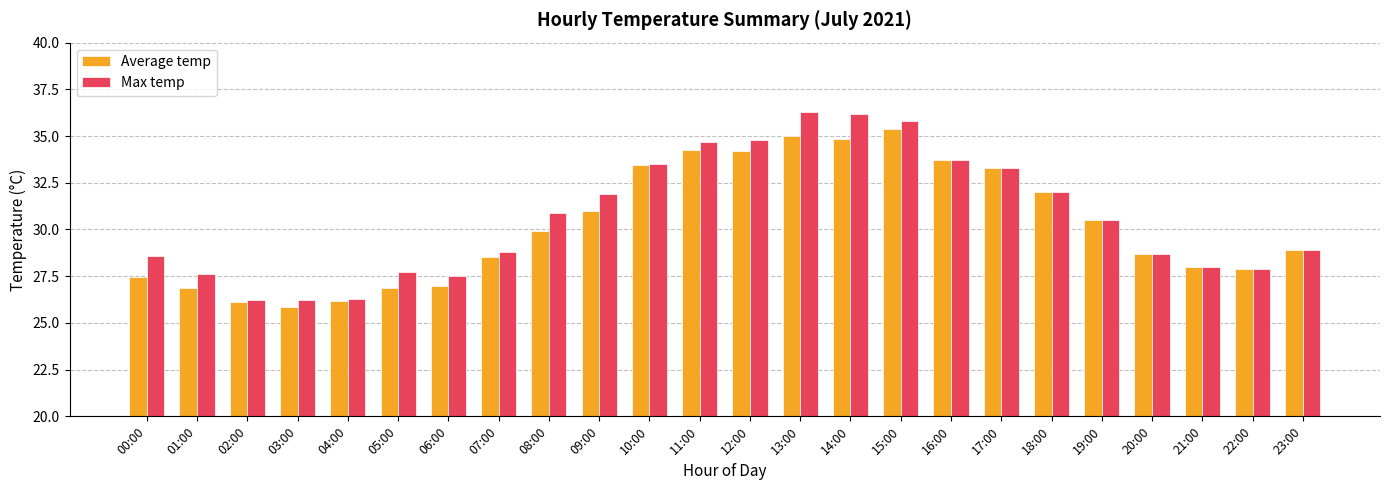

List the series in order of their peak value, highest first.

Max temp, Average temp